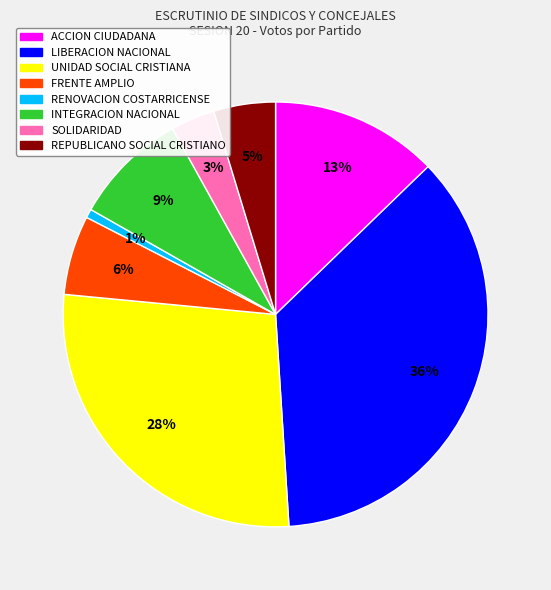

To the nearest percent, what is the average slice percentage?

12%